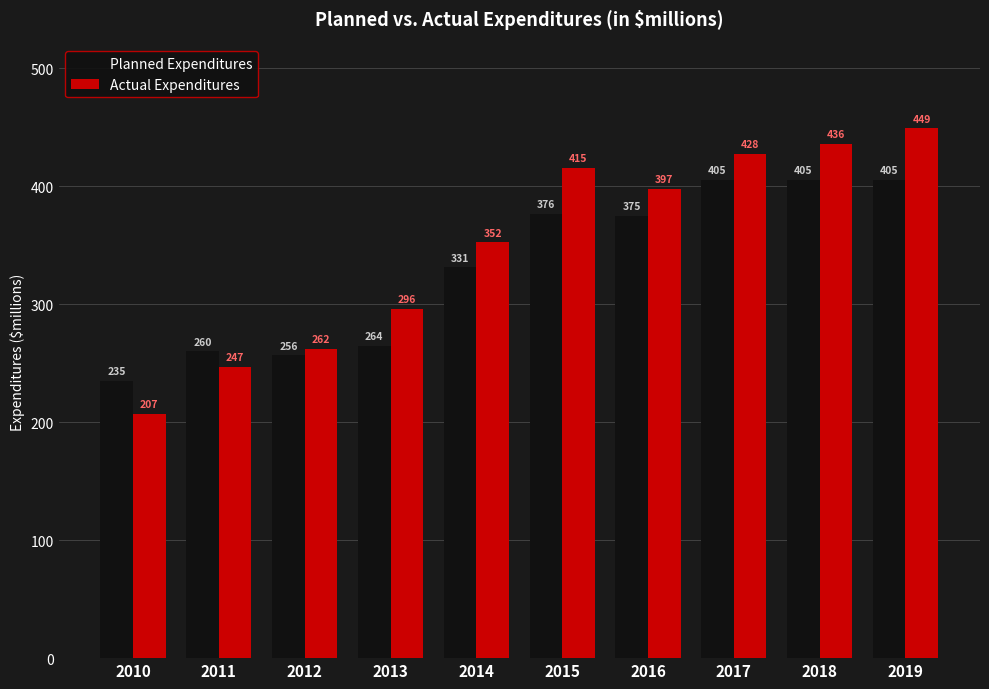

At how many categories does at least one series exceed 258?

9